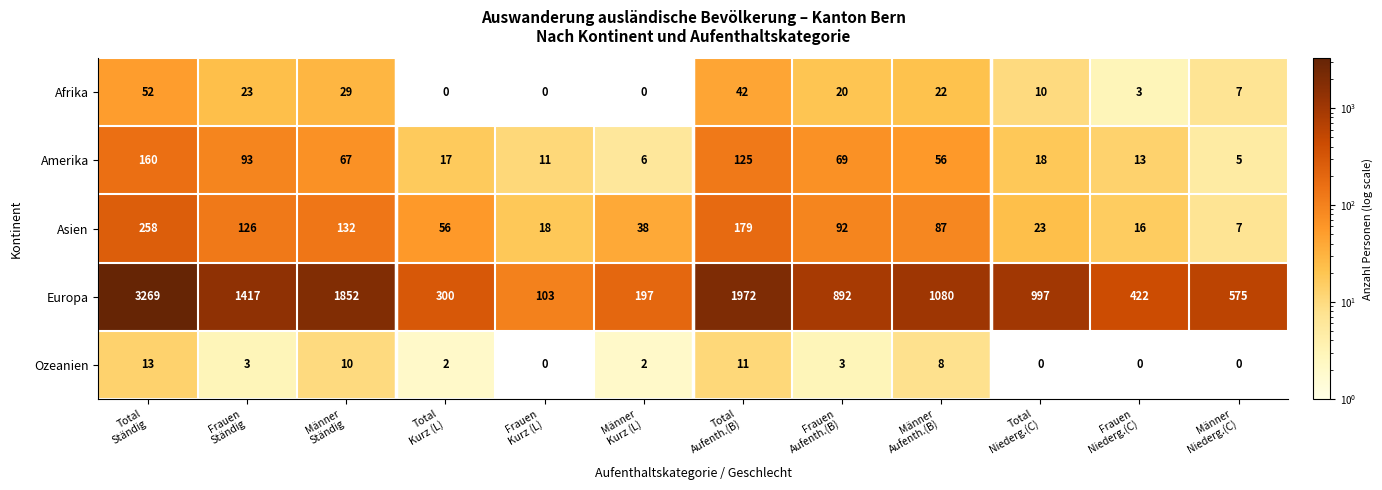

At how many categories does at least one series exceed 385?

9